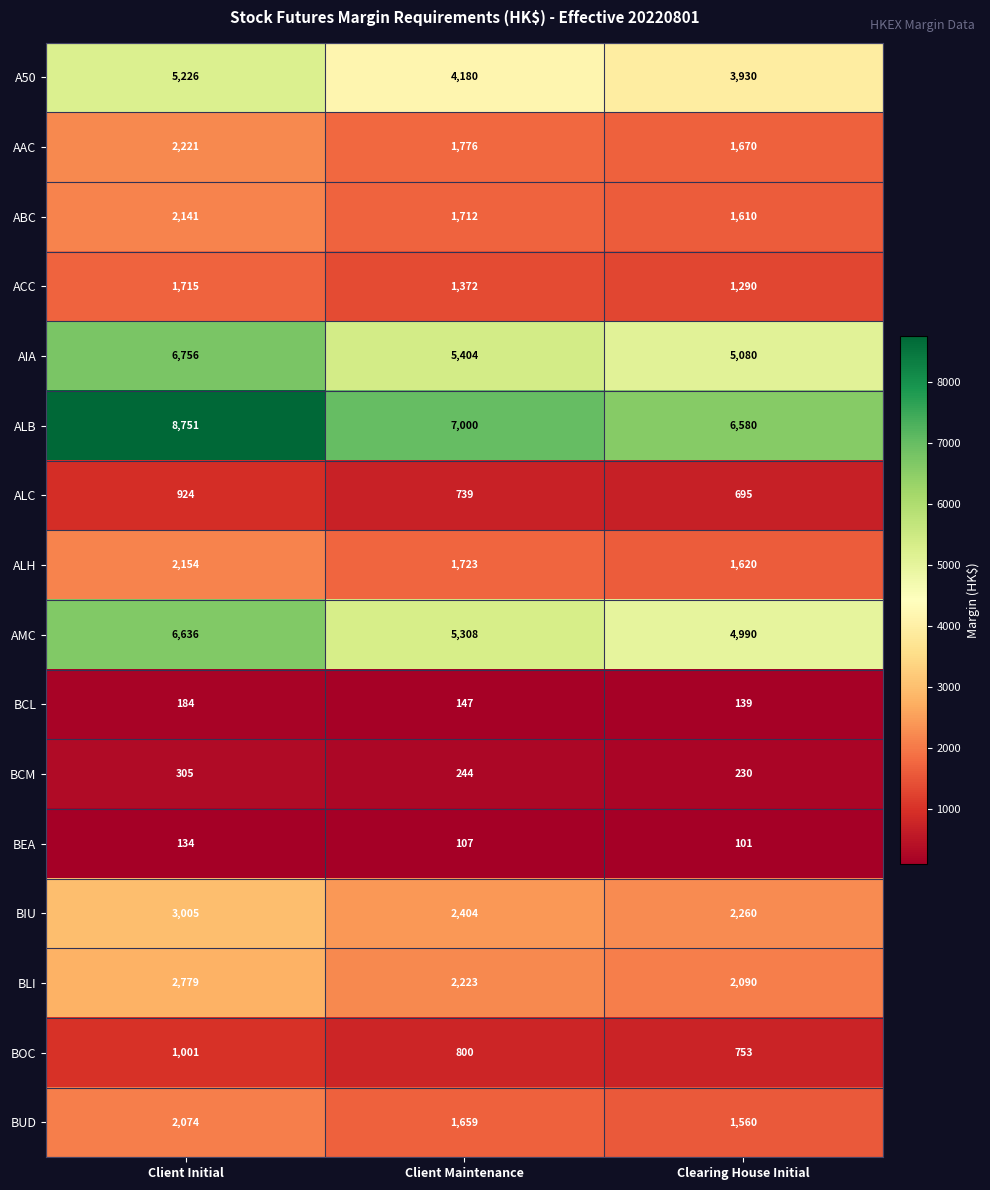

What is the total value across all series at Client Initial?

46006